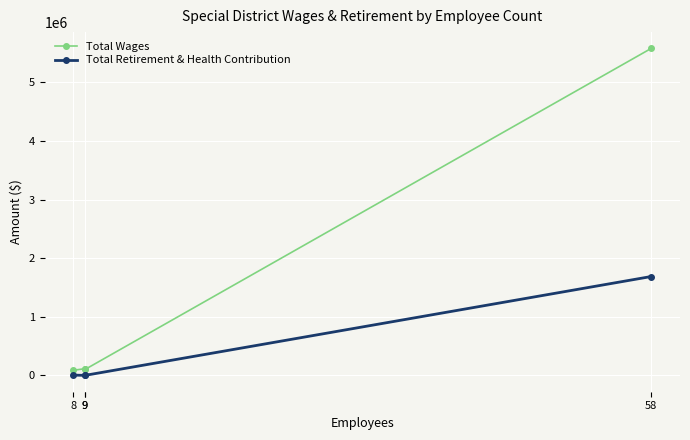

How many series are shown in this chart?

2